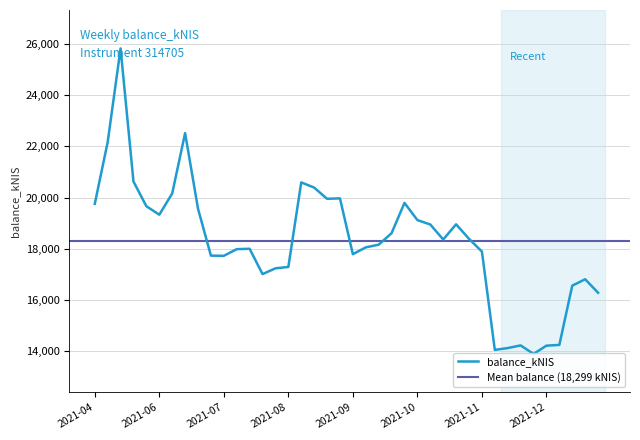

What is the change in value from 2021-07-22 to 2021-10-14?

+1788.5